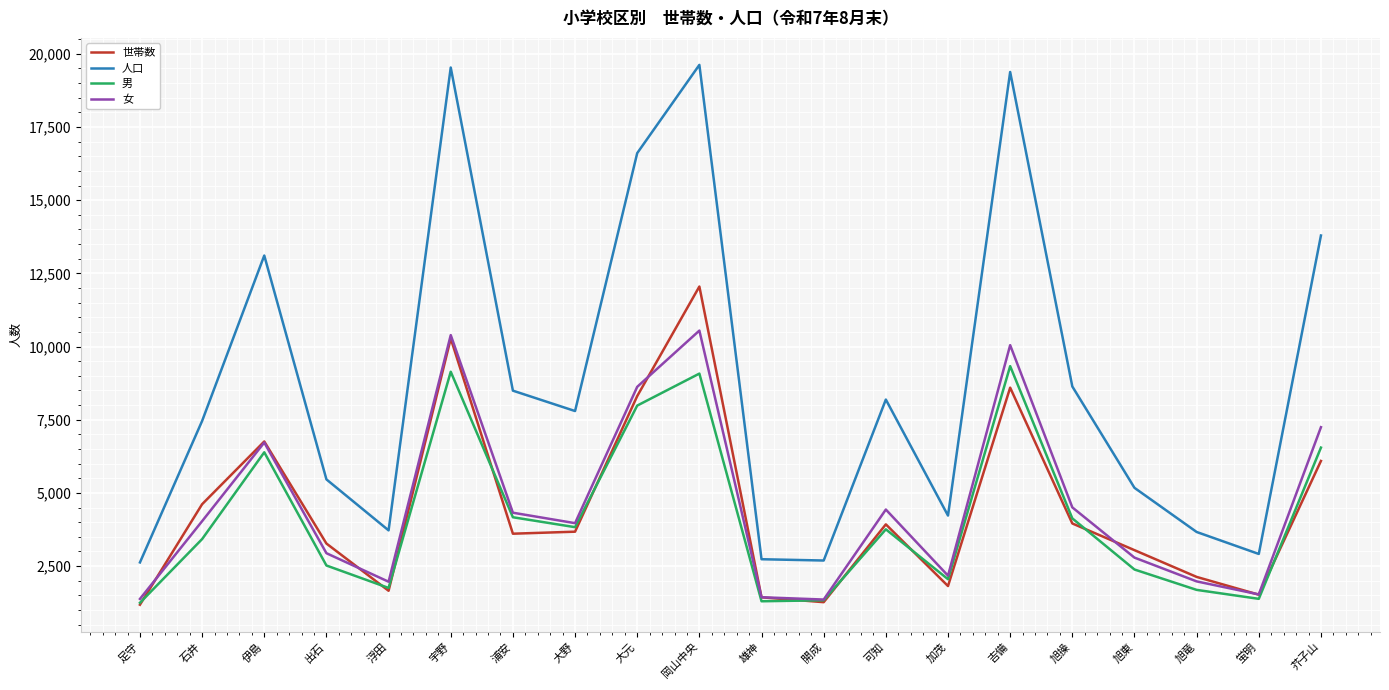

What is the spread (max minus min) of values at 吉備?

10783